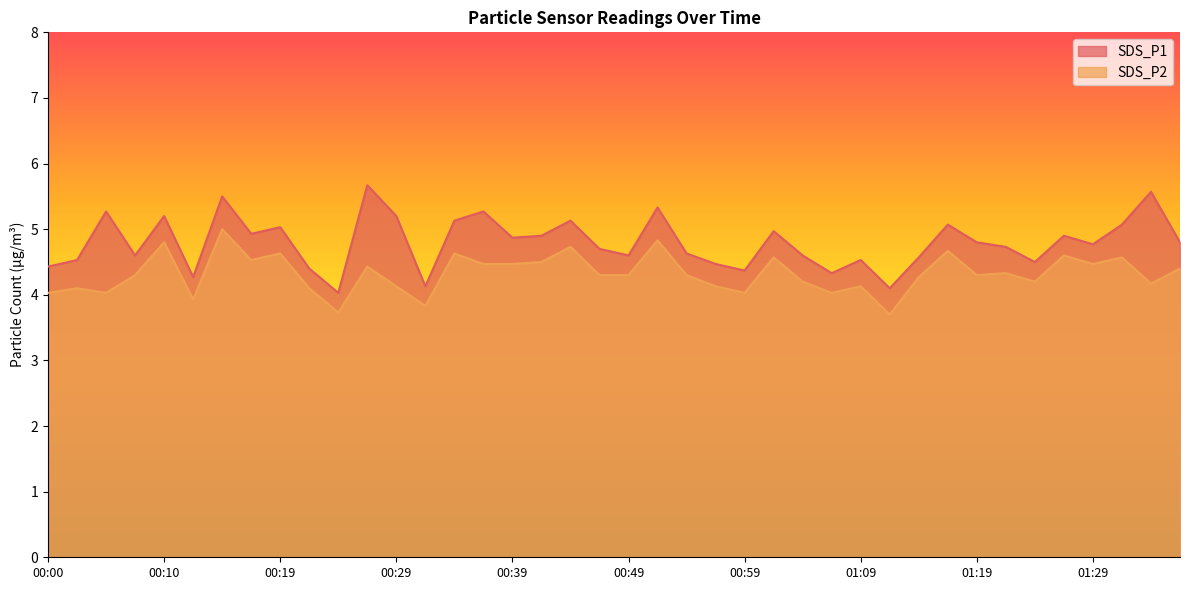

Which has a higher value, 01:11 or 00:37?

00:37